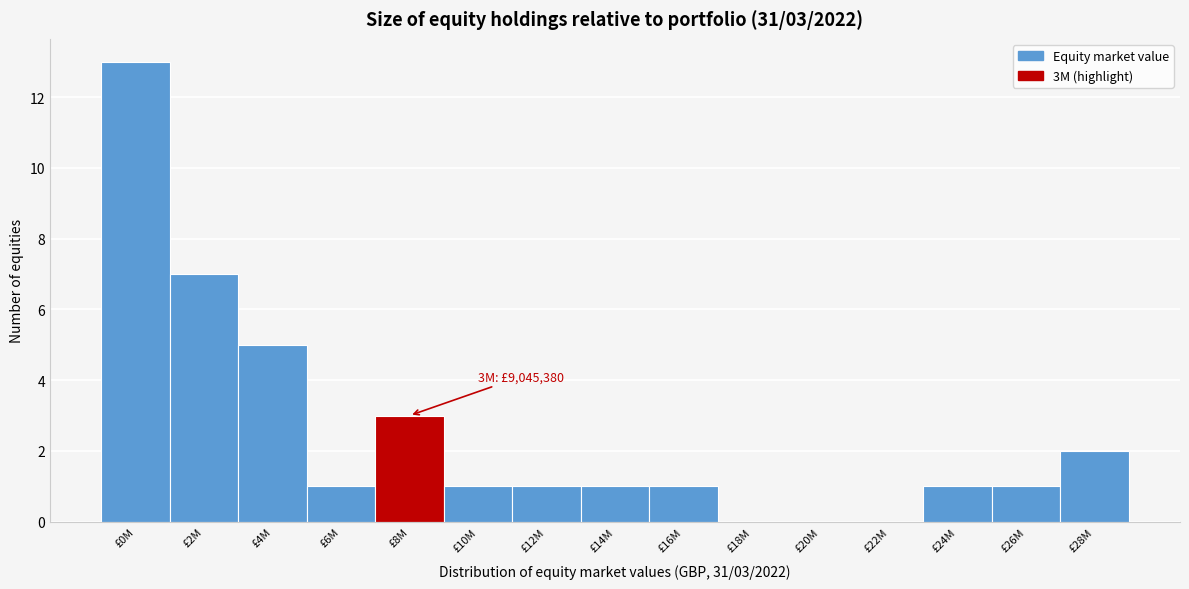

Reading right to left, transcribe all the data shown in this chart.

£28M=2	£26M=1	£24M=1	£22M=0	£20M=0	£18M=0	£16M=1	£14M=1	£12M=1	£10M=1	£8M=3	£6M=1	£4M=5	£2M=7	£0M=13